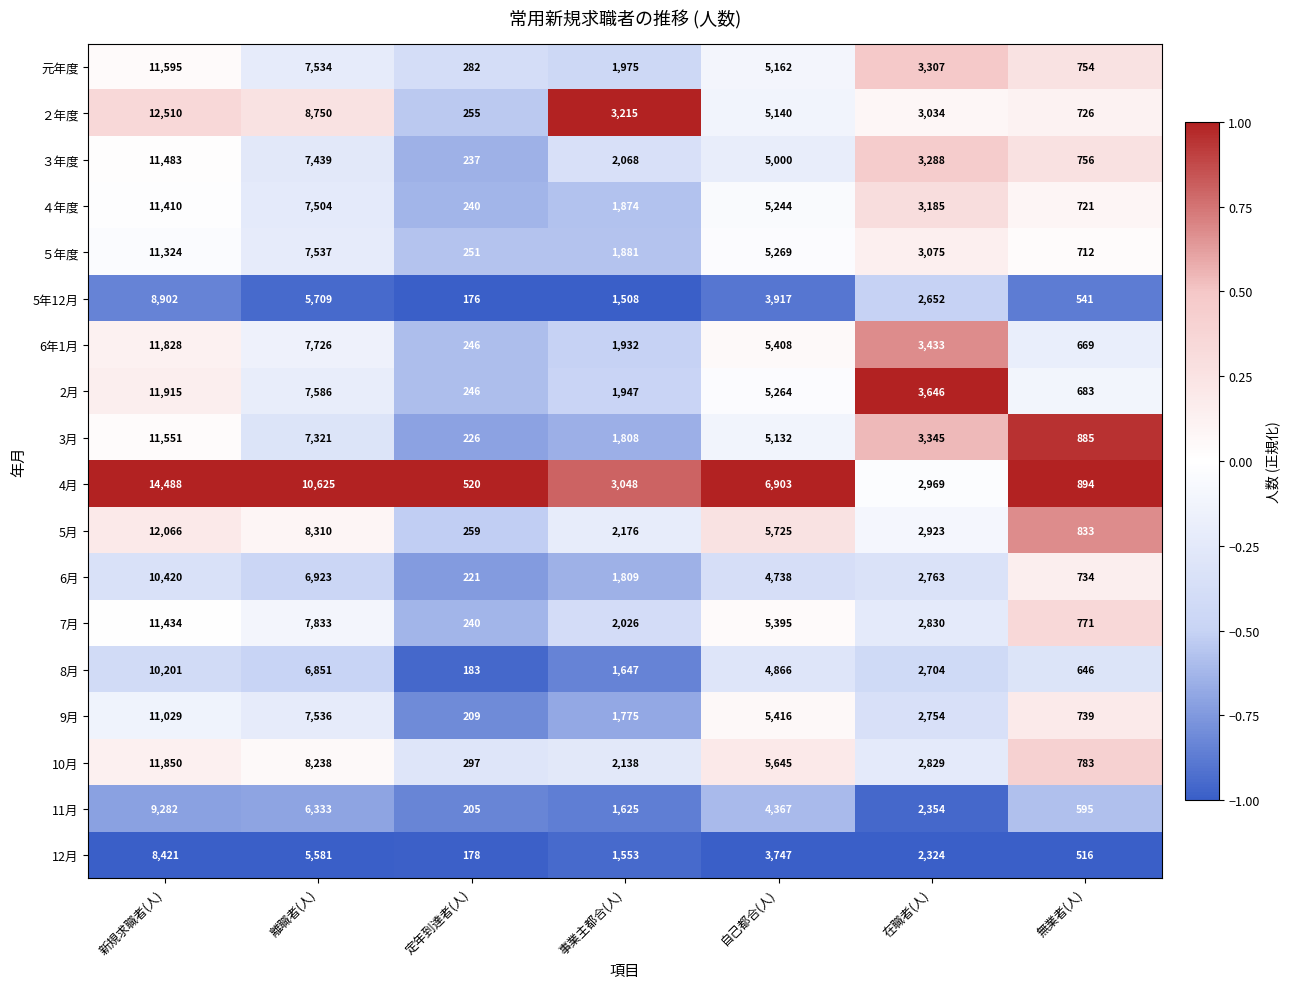

At which label is 5年12月 closest to 4539?

自己都合(人)